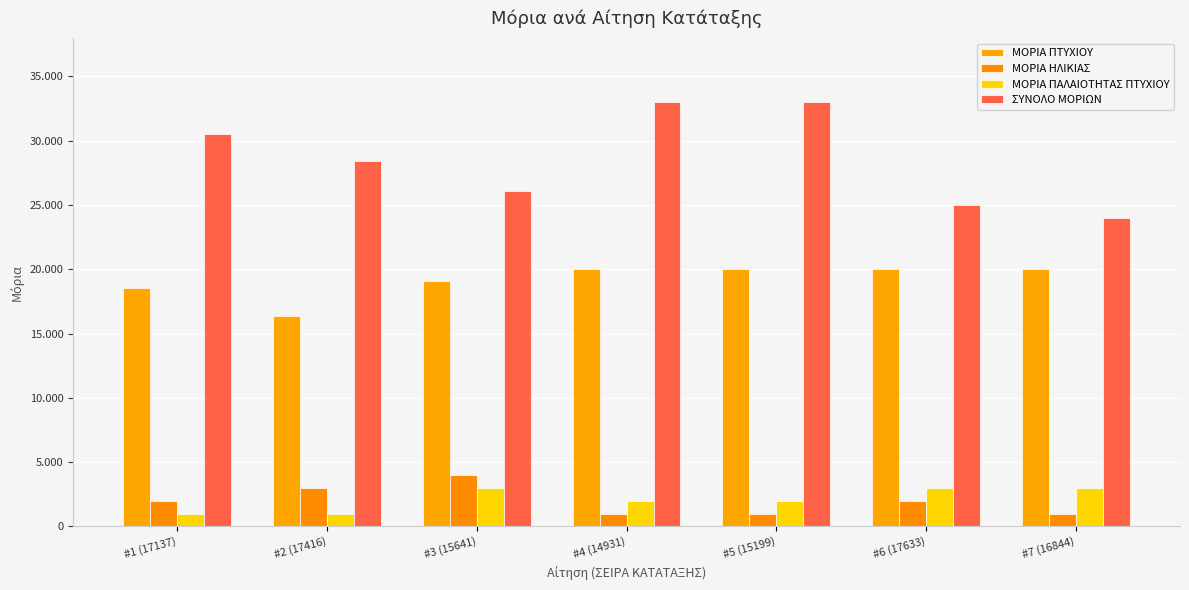

Does the chart contain any negative values?

No